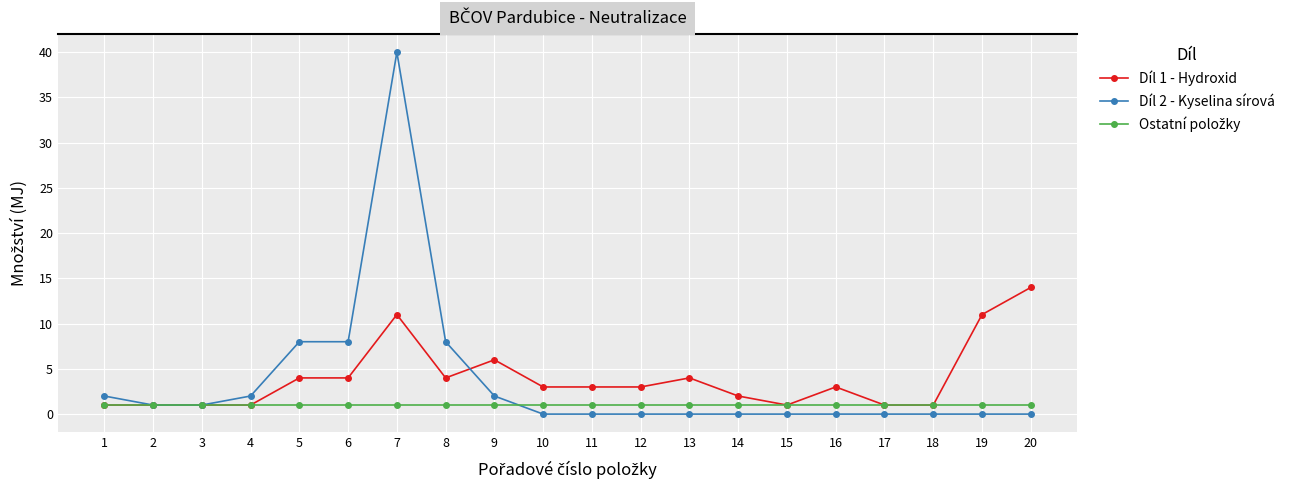

The value of Díl 2 - Kyselina sírová at 17 is 26. True or false?

False